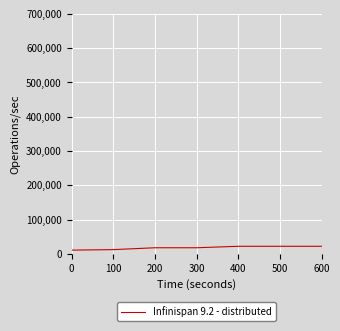

The value at 600 is 22110. True or false?

True